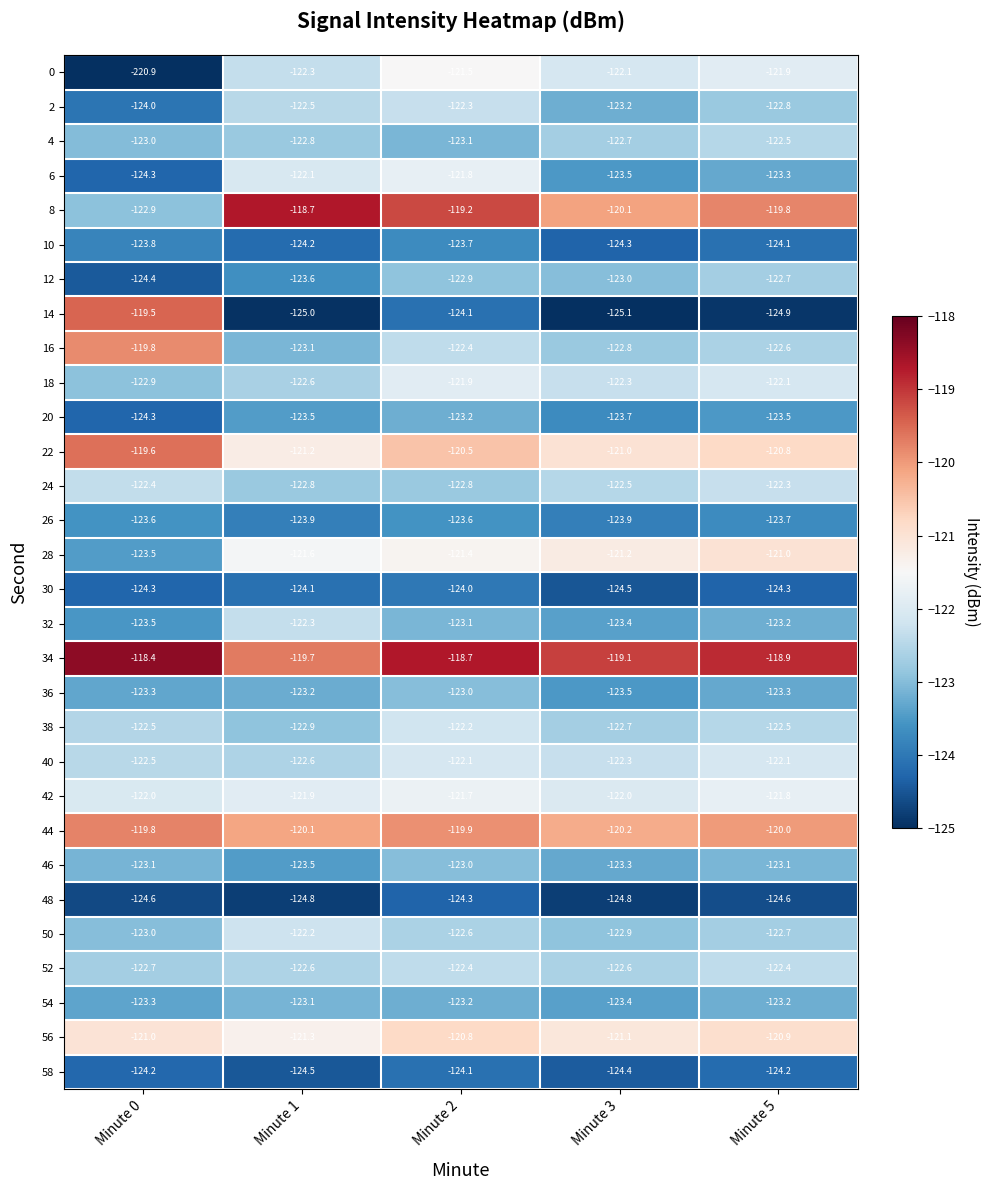

Which category has the lowest value in the 30 series?

Minute 3